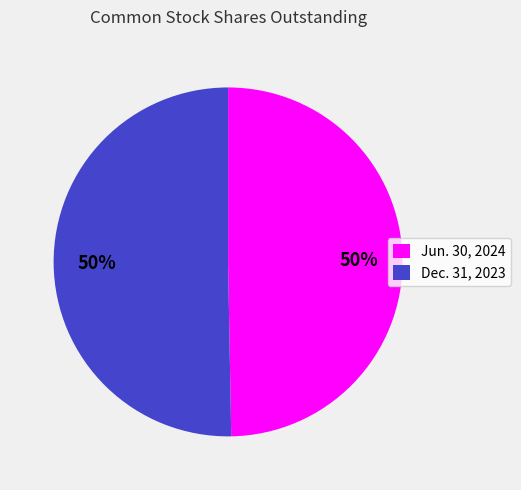

What percentage is the Dec. 31, 2023 slice, to the nearest percent?

50%